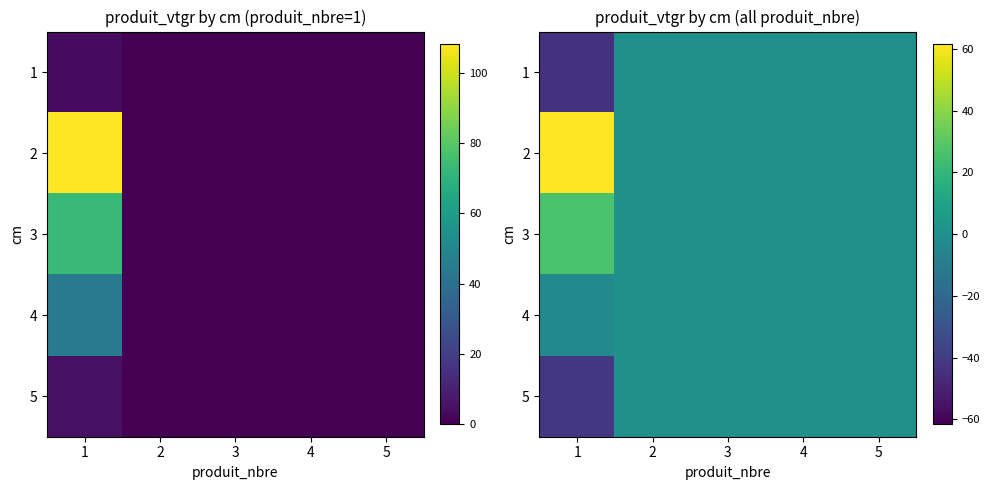

How many negative values does the 1 series have?

1